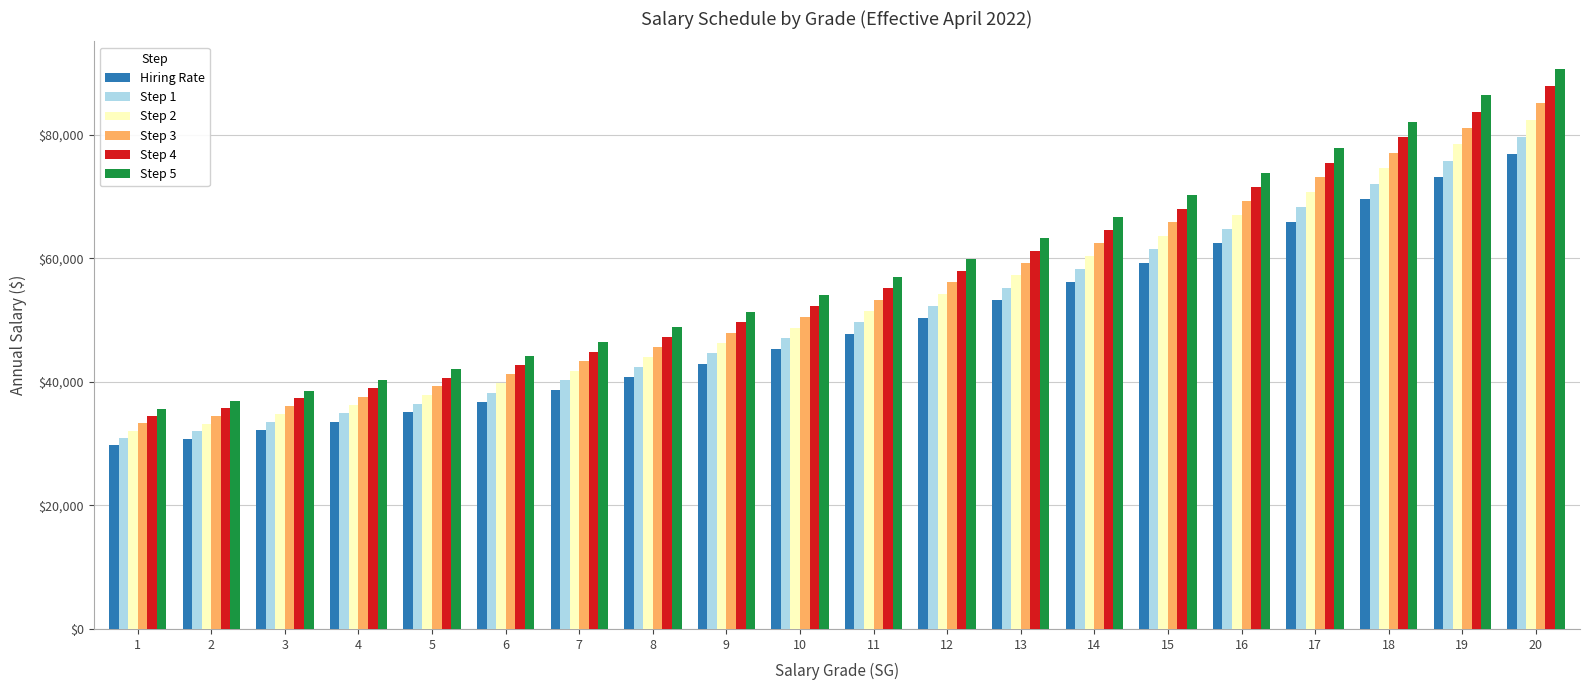

Reading right to left, what are all the values shown in this chart?

Hiring Rate: 76817	73175	69500	65875	62490	59267	56158	53223	50344	47805	45258	42939	40782	38719	36760	35038	33551	32201	30793	29785
Step 1: 79566	75806	72015	68273	64765	61443	58251	55219	52258	49638	47020	44614	42386	40263	38247	36449	34895	33476	32015	30945
Step 2: 82315	78437	74530	70671	67040	63619	60344	57215	54172	51471	48782	46289	43990	41807	39734	37860	36239	34751	33237	32105
Step 3: 85064	81068	77045	73069	69315	65795	62437	59211	56086	53304	50544	47964	45594	43351	41221	39271	37583	36026	34459	33265
Step 4: 87813	83699	79560	75467	71590	67971	64530	61207	58000	55137	52306	49639	47198	44895	42708	40682	38927	37301	35681	34425
Step 5: 90562	86330	82075	77865	73865	70147	66623	63203	59914	56970	54068	51314	48802	46439	44195	42093	40271	38576	36903	35585